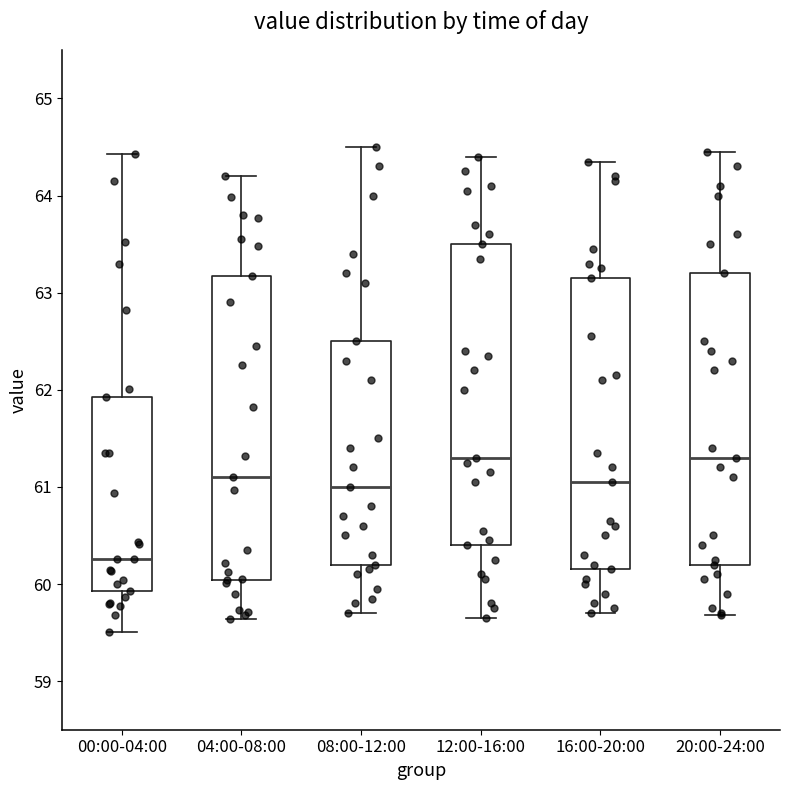

Reading left to right, read every box against the y-axis: the position of its median line, the range the box covers, and the ends of its whiskers. The values are not printed on the chart, so give them approximately, as read against the axis.

00:00-04:00: median 60.3, box 59.9 to 61.9, whiskers 59.5 to 64.4
04:00-08:00: median 61.1, box 60.0 to 63.2, whiskers 59.6 to 64.2
08:00-12:00: median 61.0, box 60.2 to 62.5, whiskers 59.7 to 64.5
12:00-16:00: median 61.3, box 60.4 to 63.5, whiskers 59.7 to 64.4
16:00-20:00: median 61.1, box 60.2 to 63.2, whiskers 59.7 to 64.4
20:00-24:00: median 61.3, box 60.2 to 63.2, whiskers 59.7 to 64.5